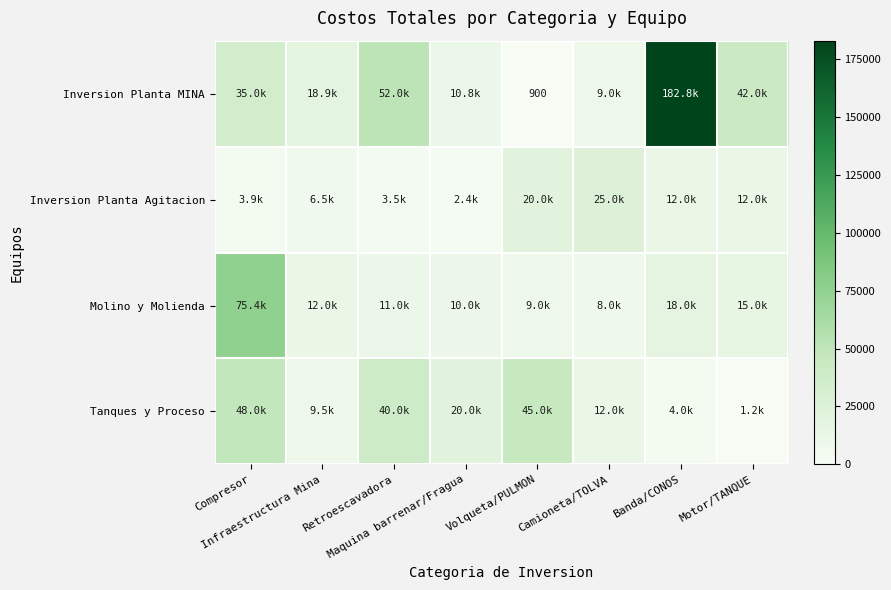

Which has a higher value, Camioneta/TOLVA or Maquina barrenar/Fragua?

Maquina barrenar/Fragua